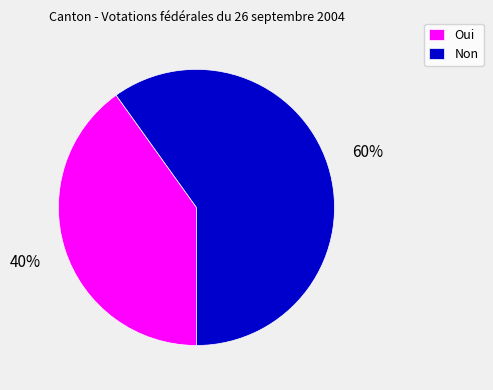

Does any single category account for the majority?

Yes